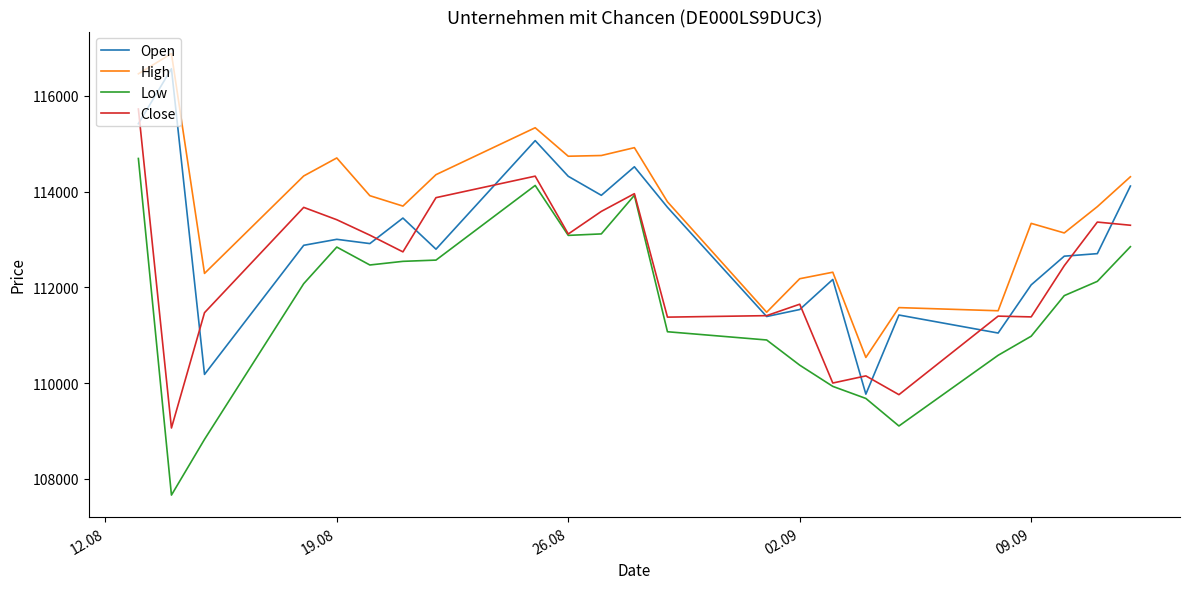

Which series has the largest total across all categories?

High